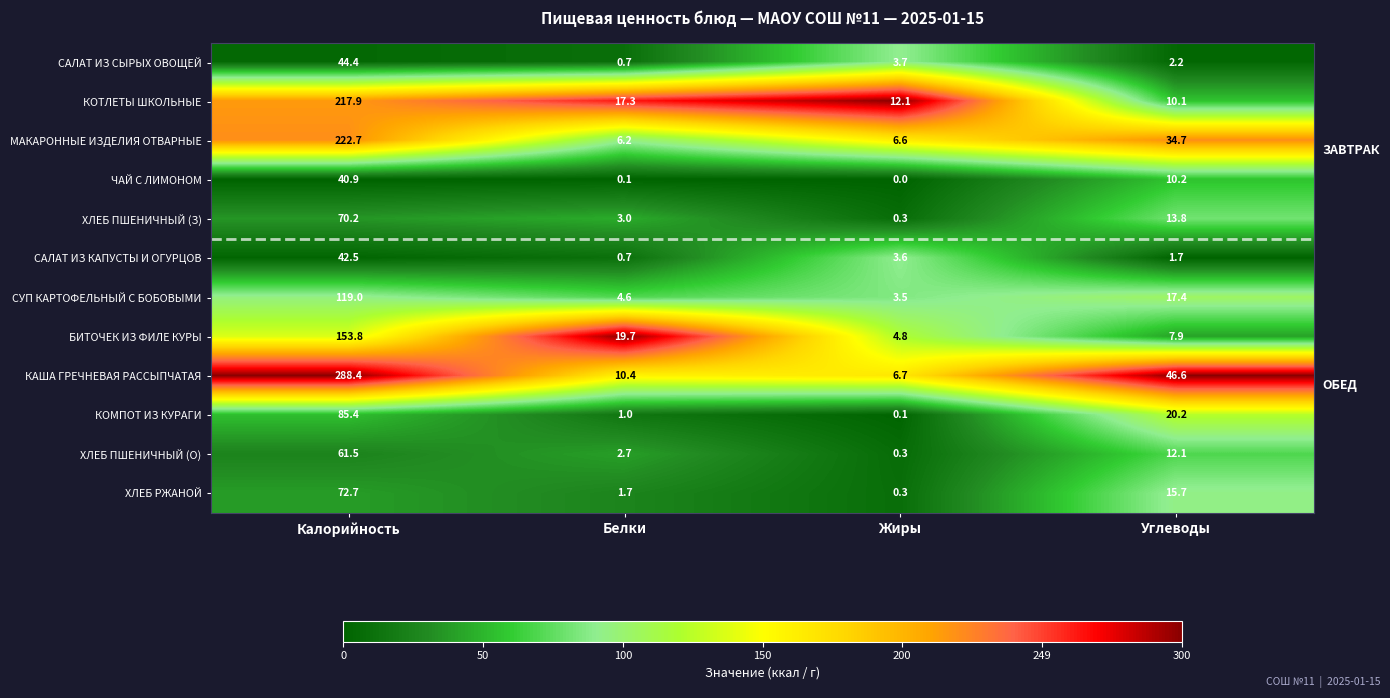

The ХЛЕБ ПШЕНИЧНЫЙ (З) series shows 3.0 at Белки. True or false?

True